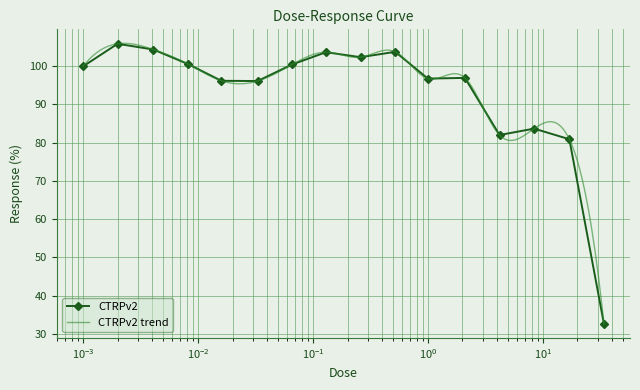

What is the ratio of the value at 2.1 to the value at 0.002?

0.9